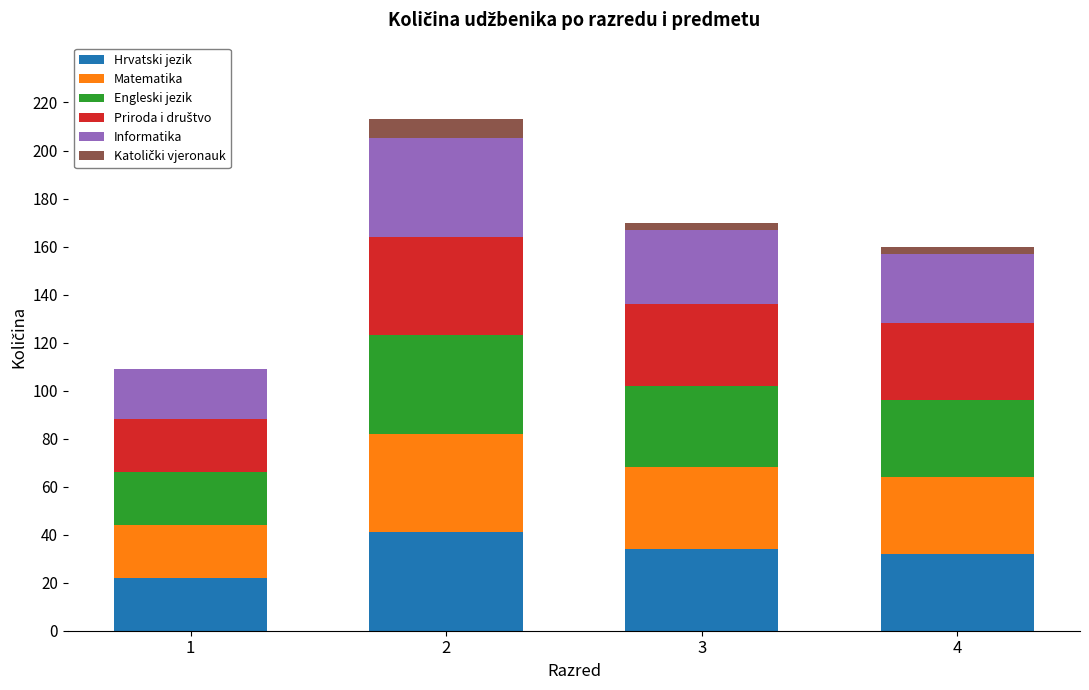

Reading left to right, list the values for the Hrvatski jezik series.

1=22	2=41	3=34	4=32